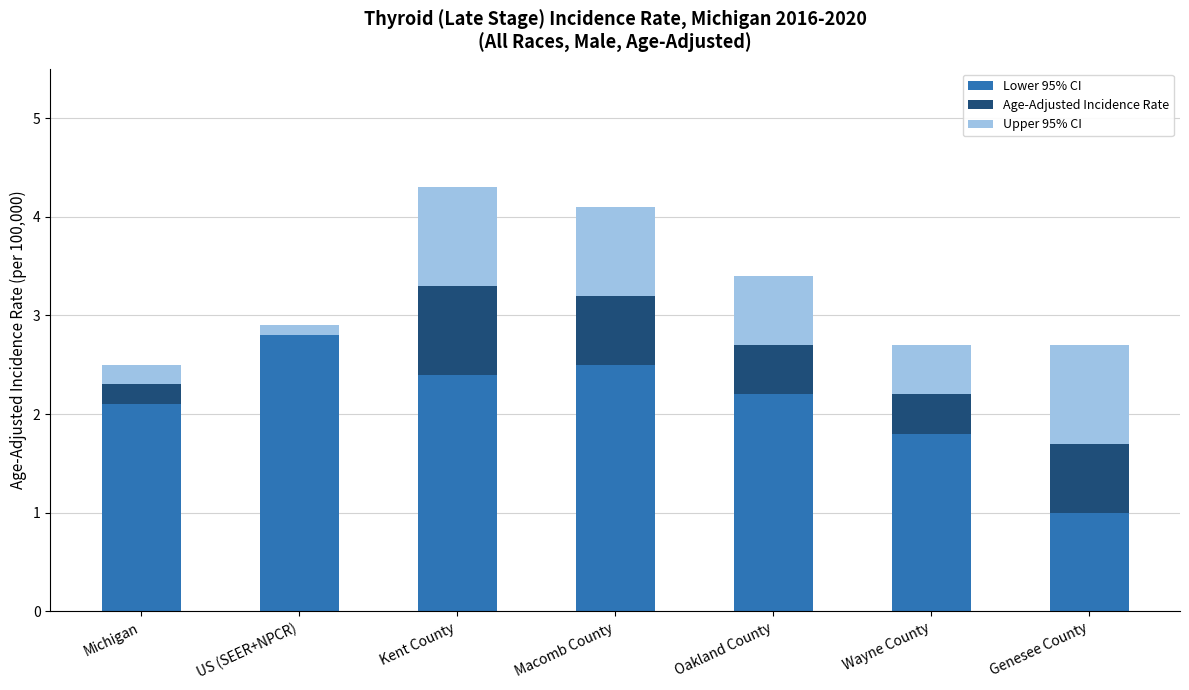

How many distinct data groups are displayed?

3